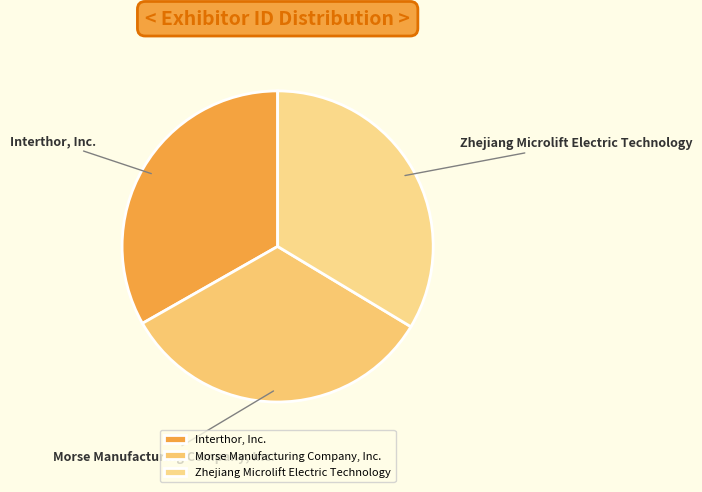

Does any single category account for the majority?

No